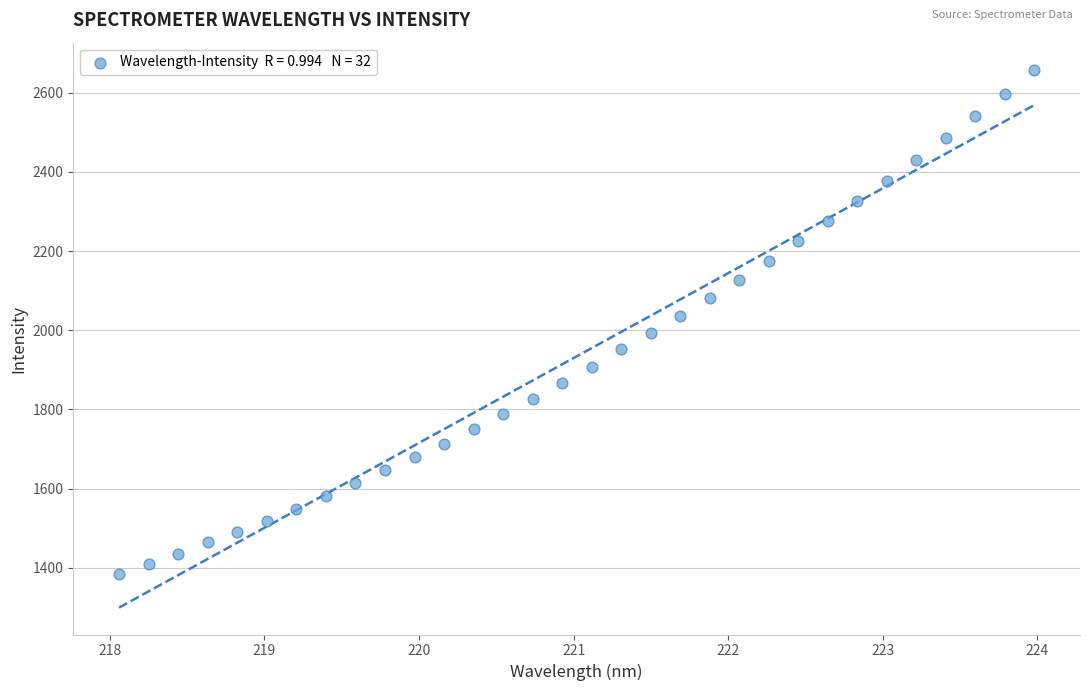

What is the range of X values (max minus min)?

5.9